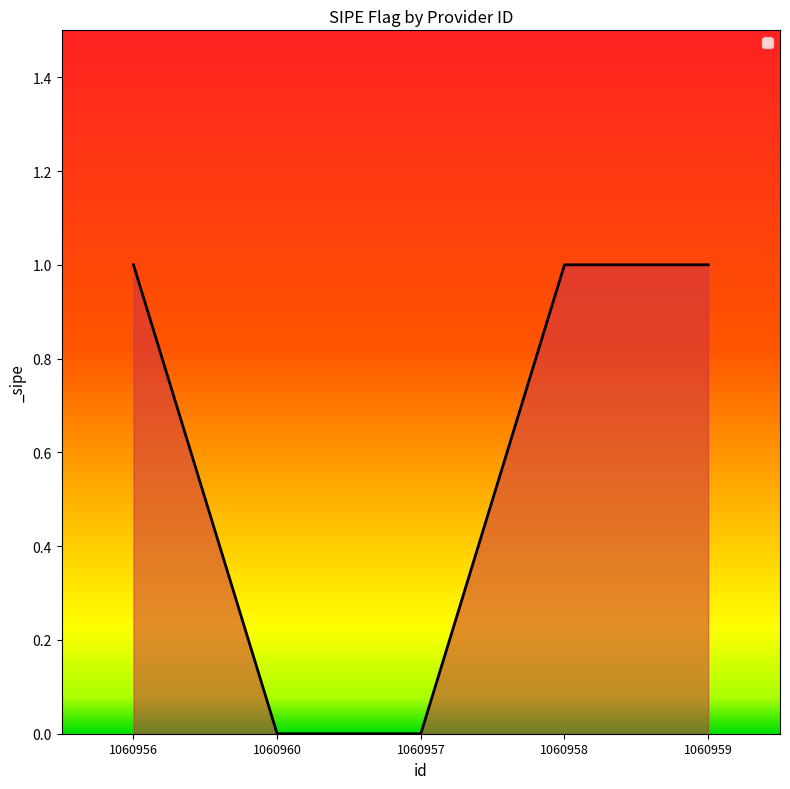

Reading left to right, list all the values displayed in this chart.

1	0	0	1	1